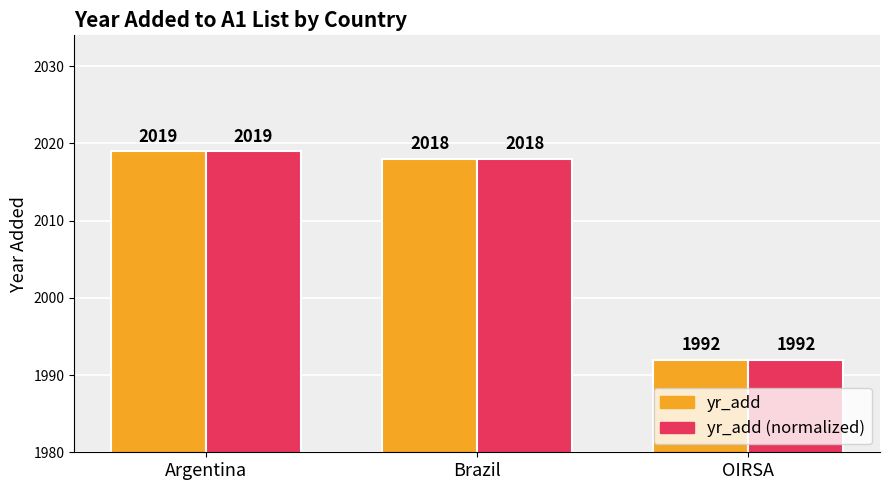

What is the total value across all series at Brazil?

4036